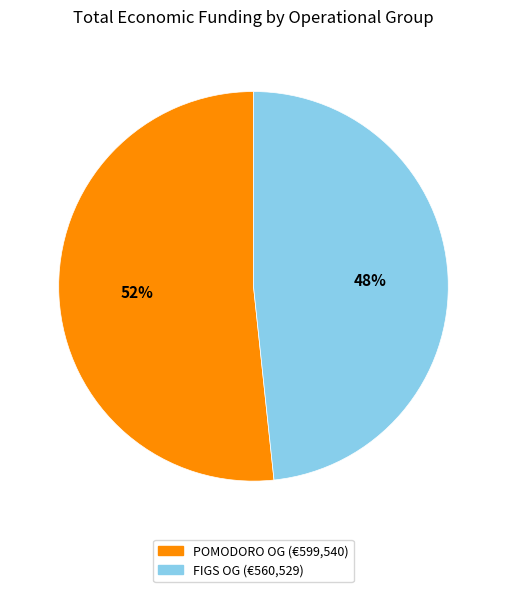

To the nearest percent, what is the average slice percentage?

50%